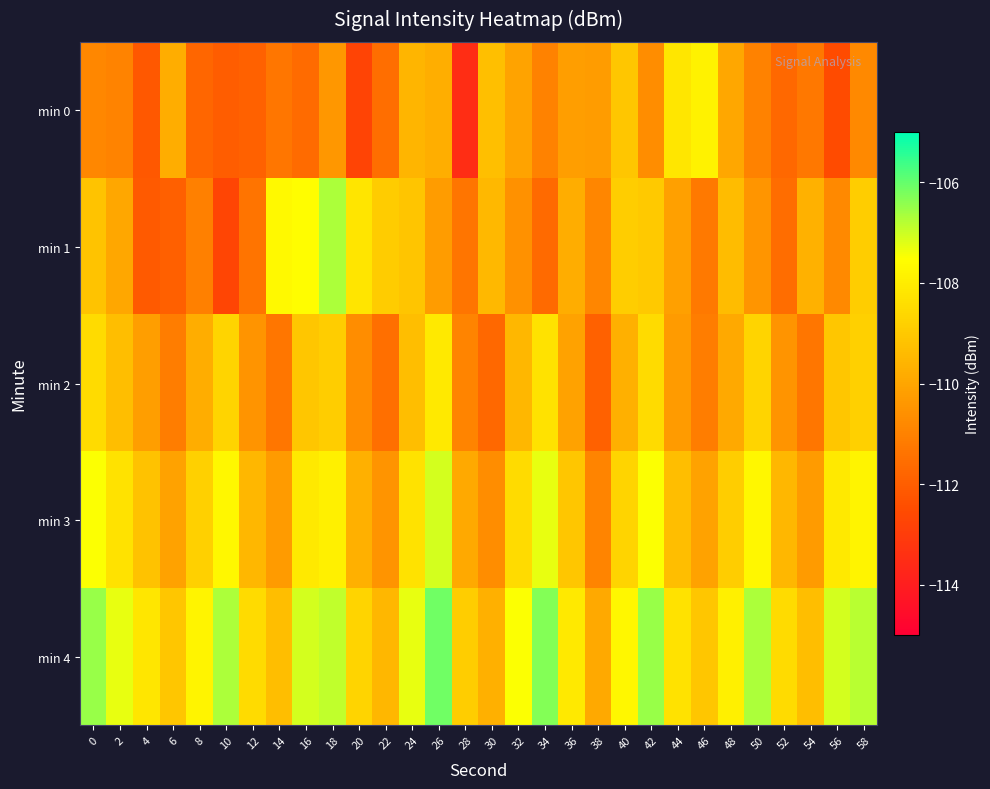

At 20, list the series in order from smallest to largest.

min 0, min 2, min 3, min 4, min 1